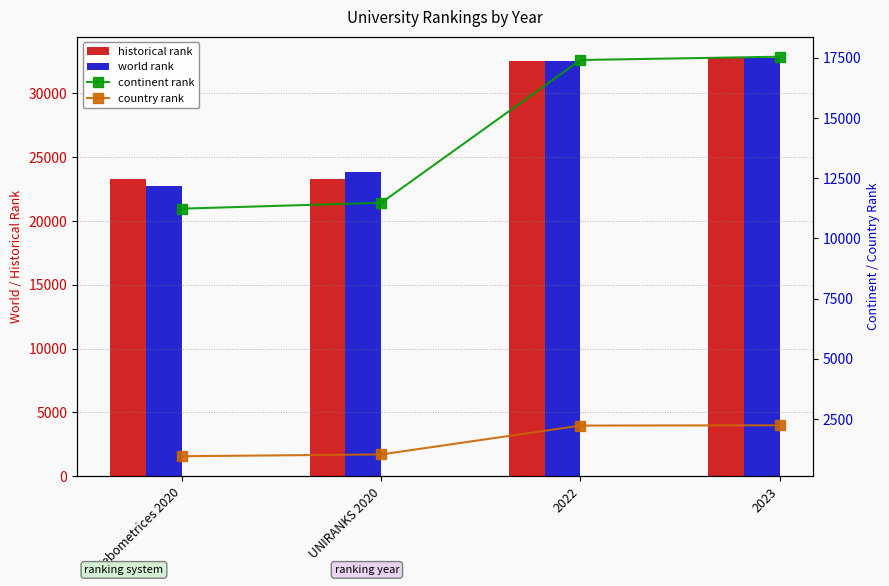

Where is world rank nearest to the value 27766?

UNIRANKS 2020